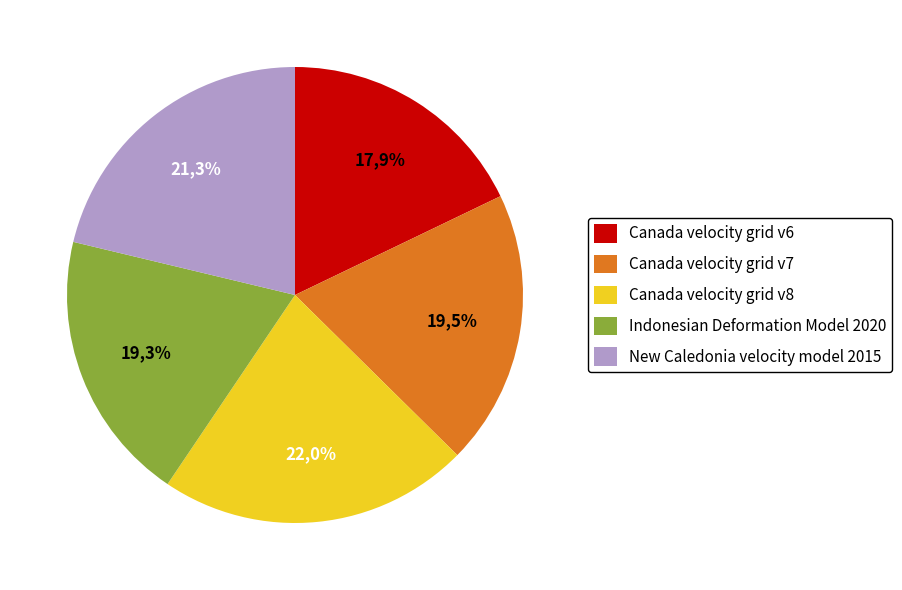

The Canada velocity grid v7 slice represents 20% of the pie. True or false?

True